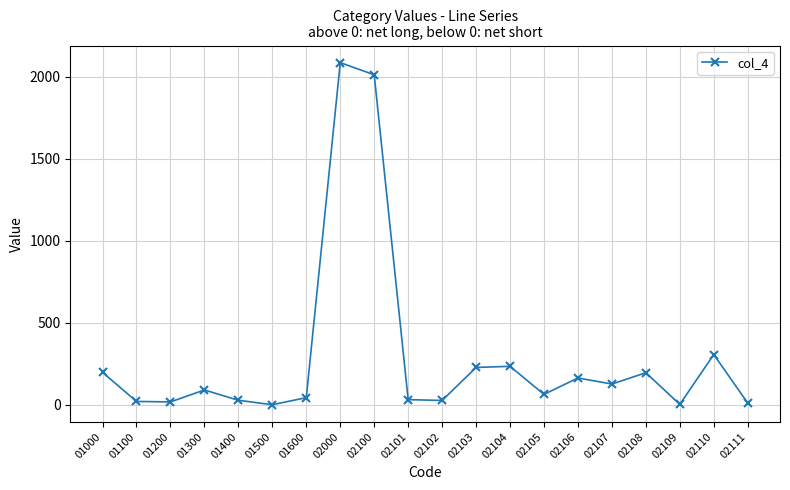

Is this an area chart (filled region under the line)?

No